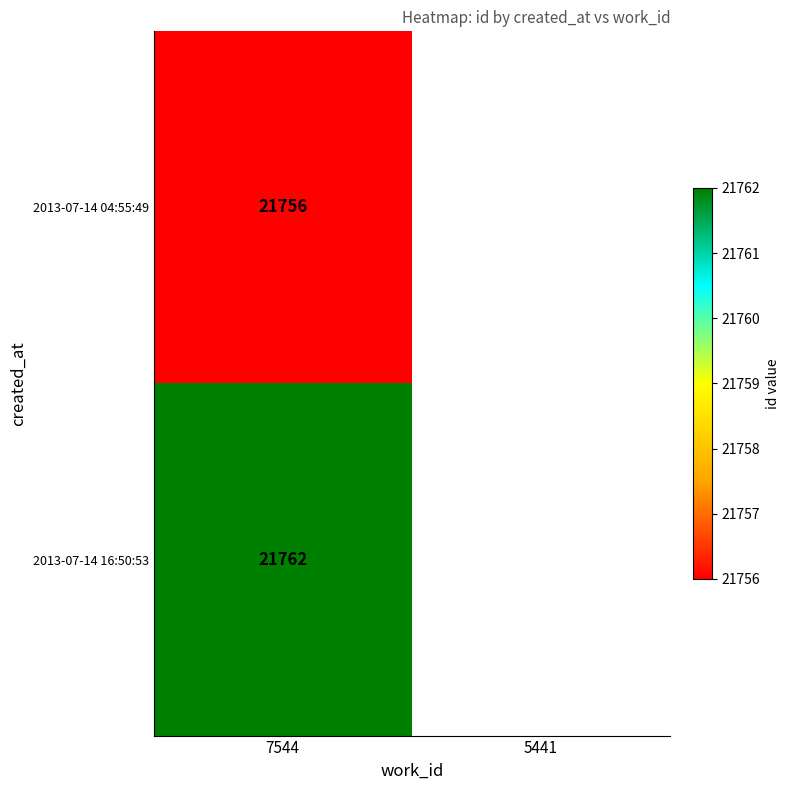

The value of 2013-07-14 04:55:49 at 7544 is 21756. True or false?

True